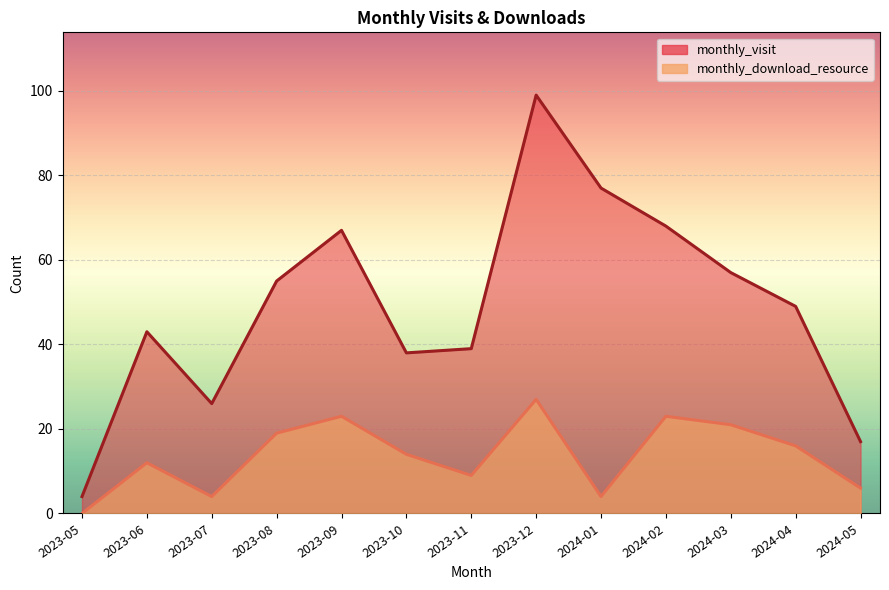

What is the difference between the highest and lowest values at 2023-07?

22